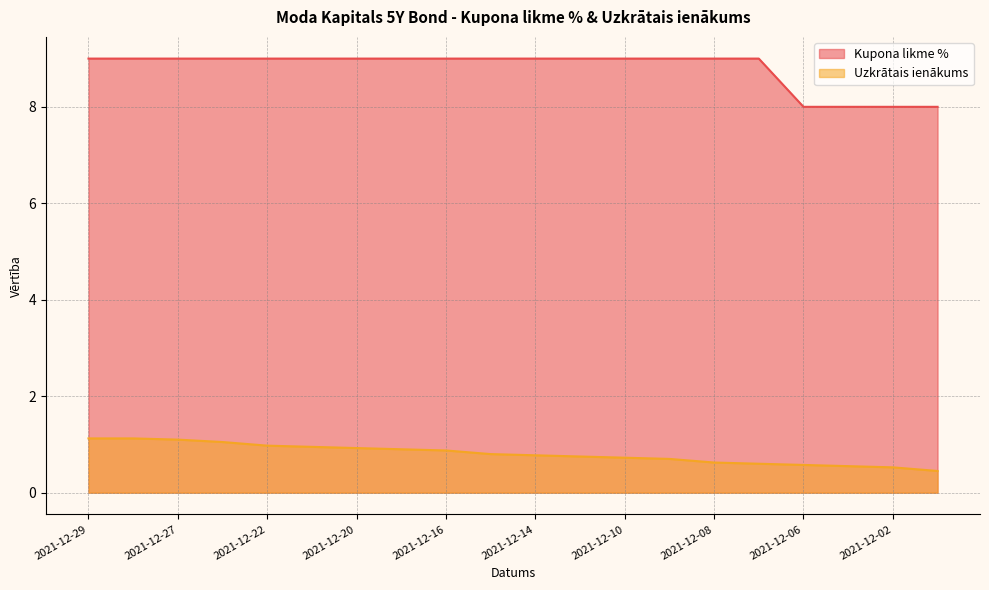

What is the sum of all Uzkrātais ienākums values?

16.1